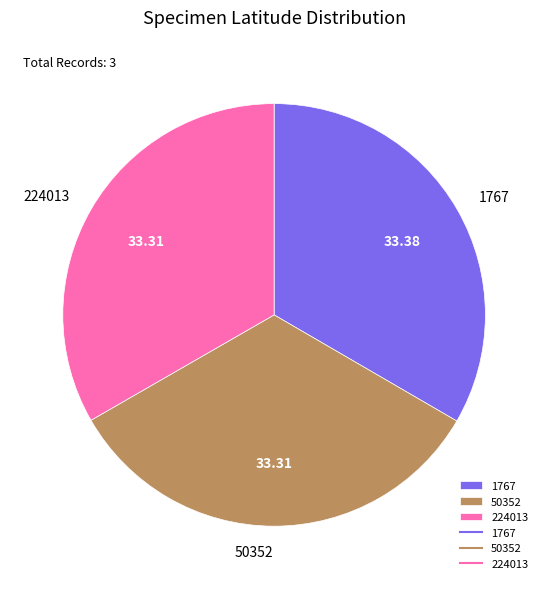

Combined, do 224013 and 50352 account for over 50%?

Yes